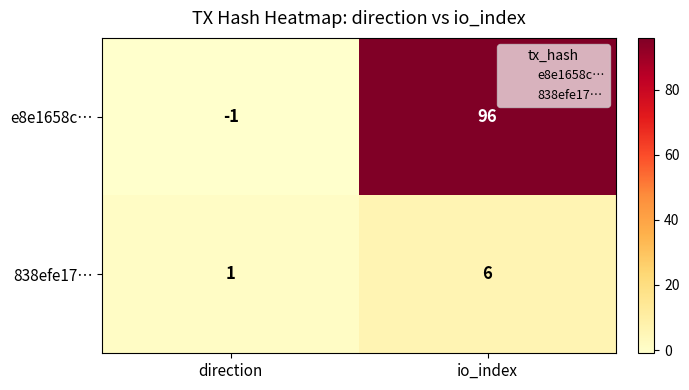

Reading right to left, list all the values displayed in this chart.

e8e1658c…: io_index=96	direction=-1
838efe17…: io_index=6	direction=1